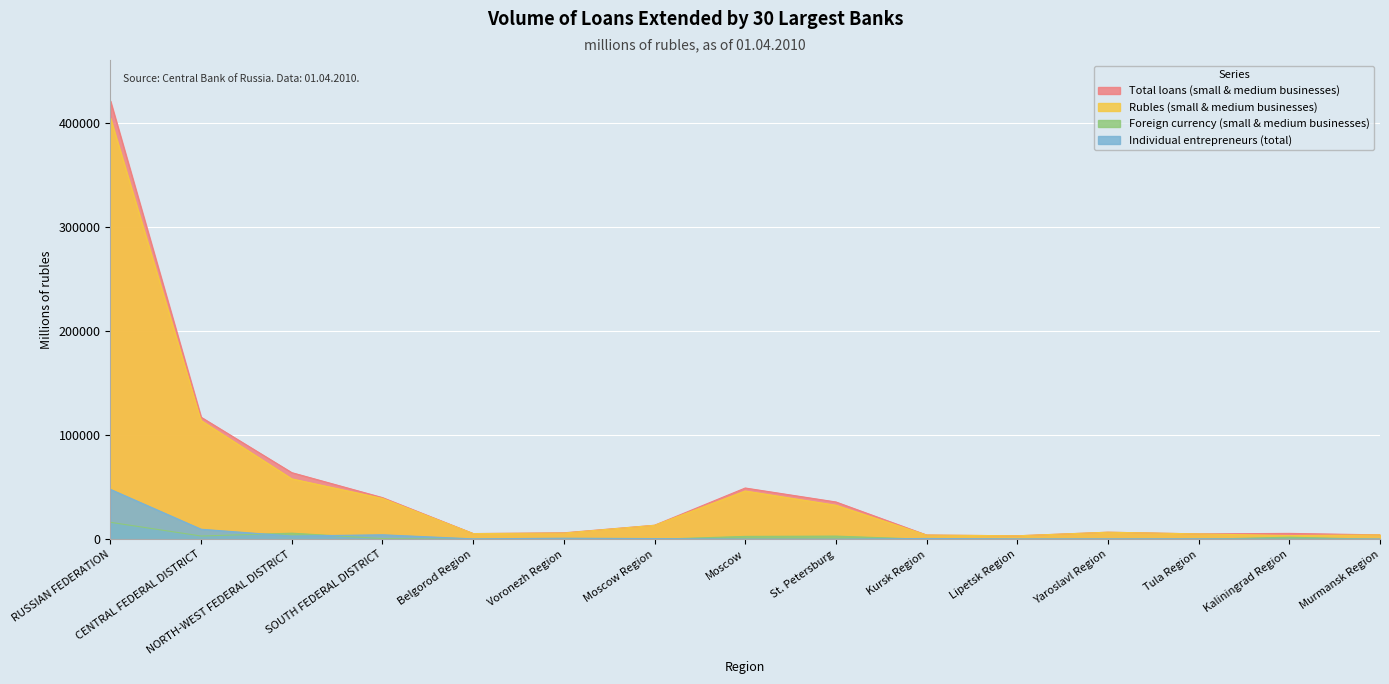

What is the average value of the Total loans (small & medium businesses) series?

52154